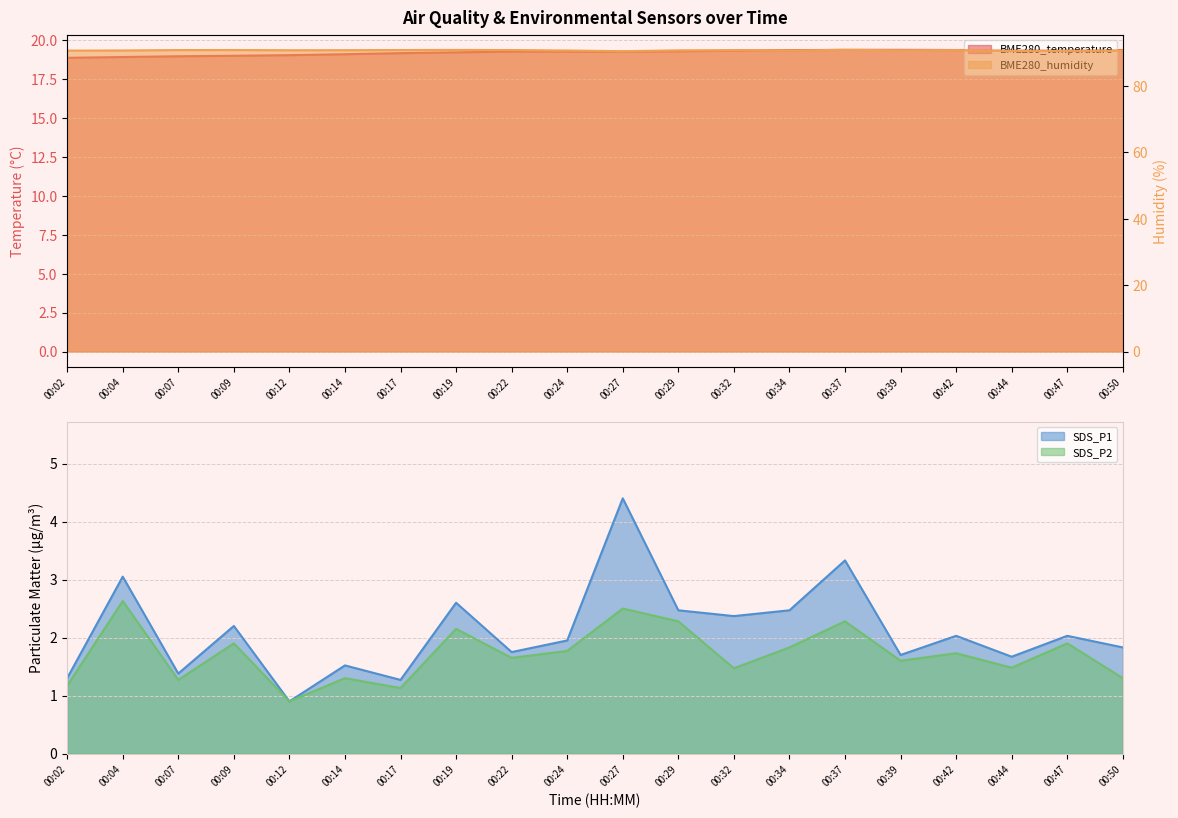

What is the total value across all series at 00:14?

112.7